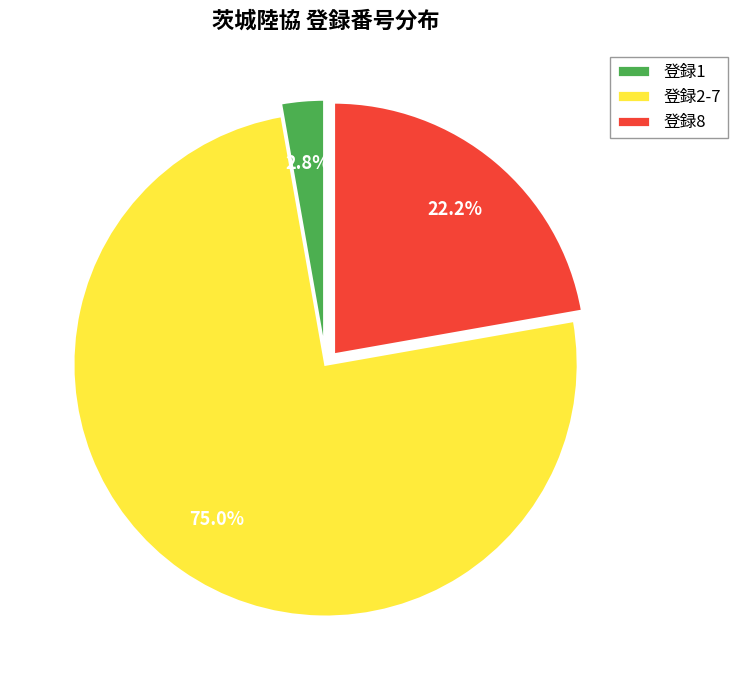

Rank the categories by value from lowest to highest.

登録1, 登録8, 登録2-7